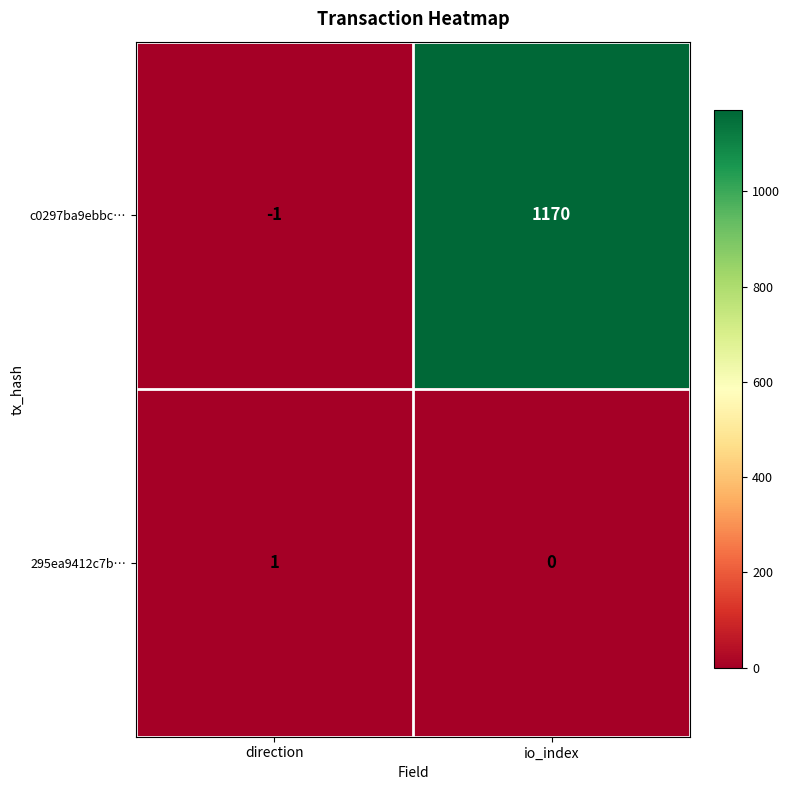

What is the difference between the c0297ba9ebbc… values at io_index and direction?

1171